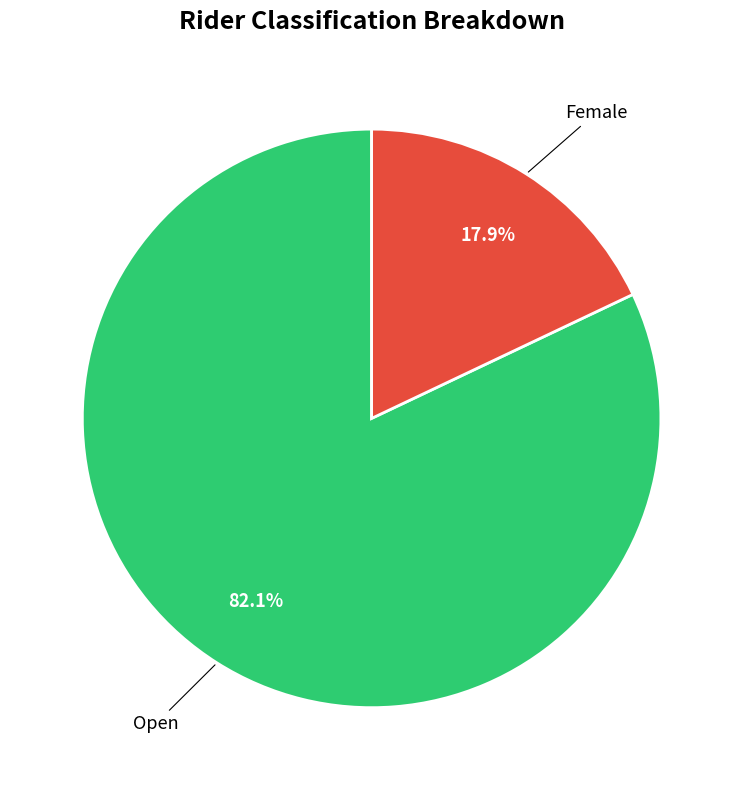

Is there a majority slice in this chart?

Yes